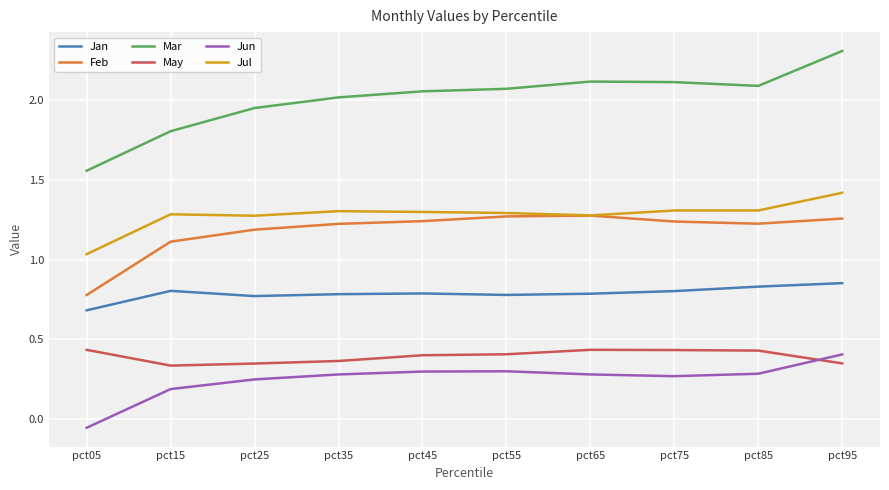

How many categories are shown in the chart?

10